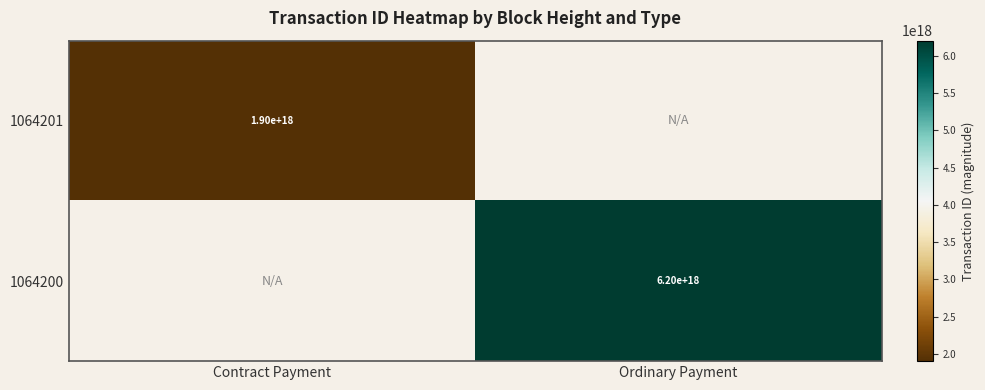

The value of 1064201 at Contract Payment is 2930164710171163648. True or false?

False